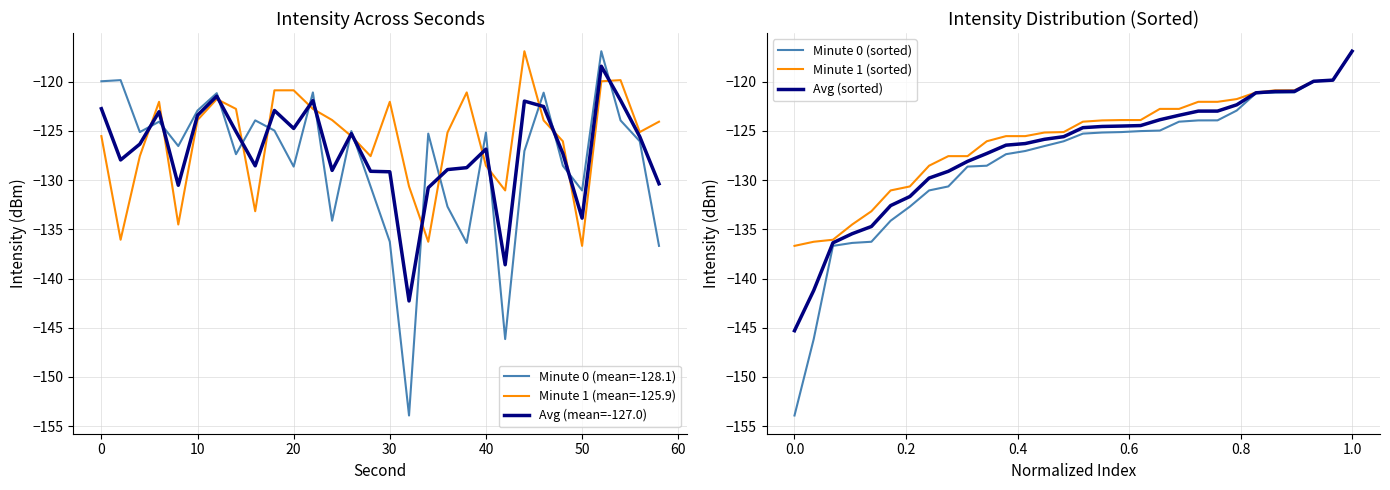

Rank the series by their maximum value, from lowest to highest.

Avg (mean=-127.0), Minute 0 (mean=-128.1), Minute 1 (mean=-125.9), Minute 0 (sorted), Minute 1 (sorted), Avg (sorted)